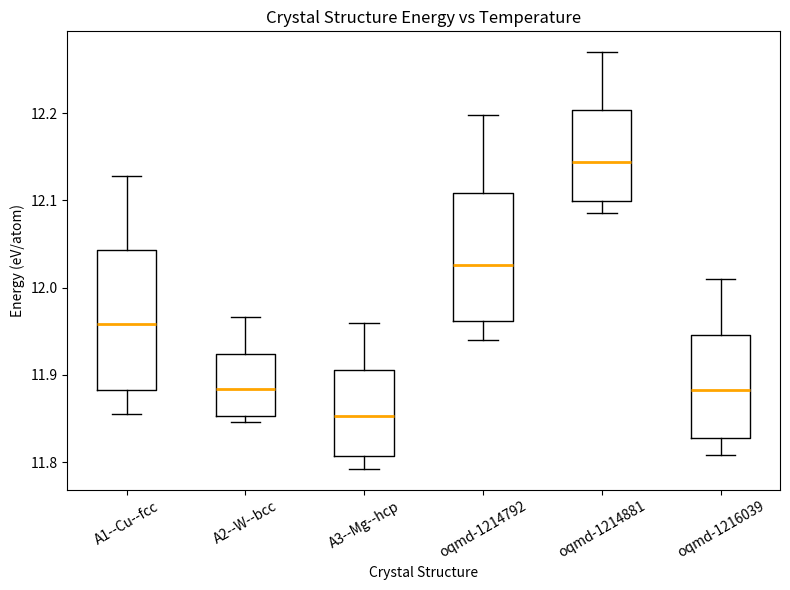

Which box's median line is the highest?

oqmd-1214881